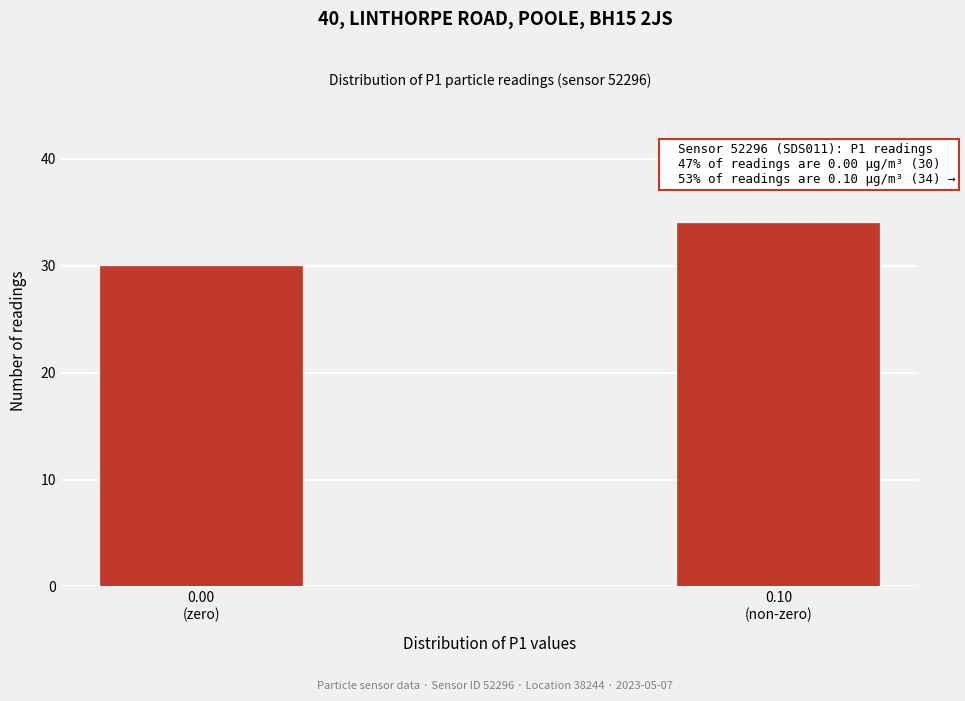

Reading left to right, what are all the values shown in this chart?

30	34